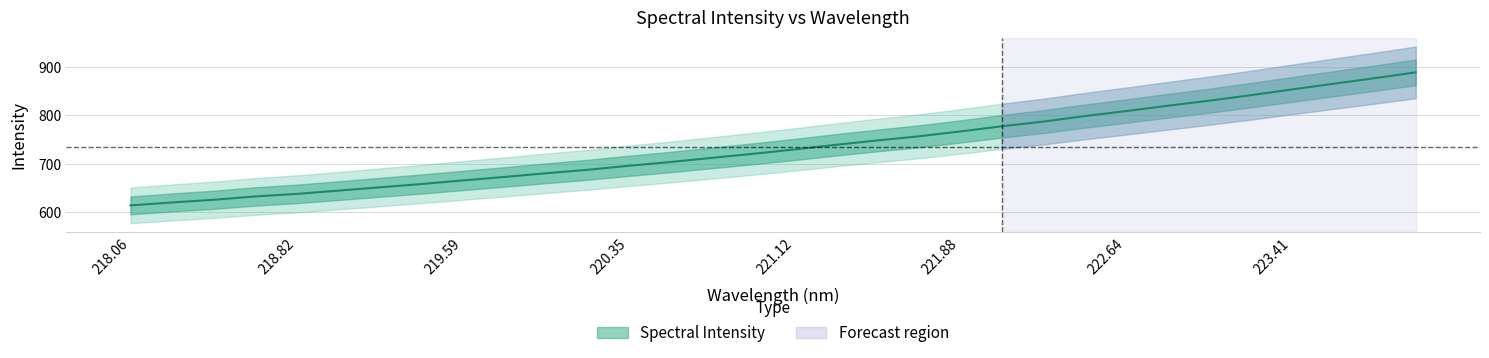

At which label does the data first exceed 729?

221.12